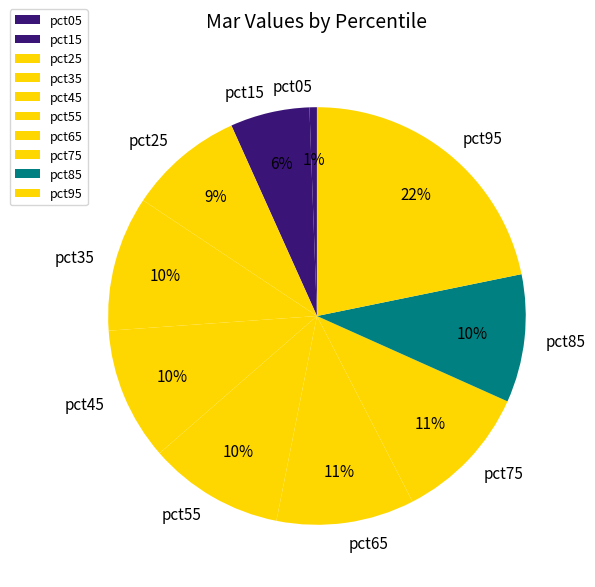

Is it true that pct55 is 24% of the pie?

False